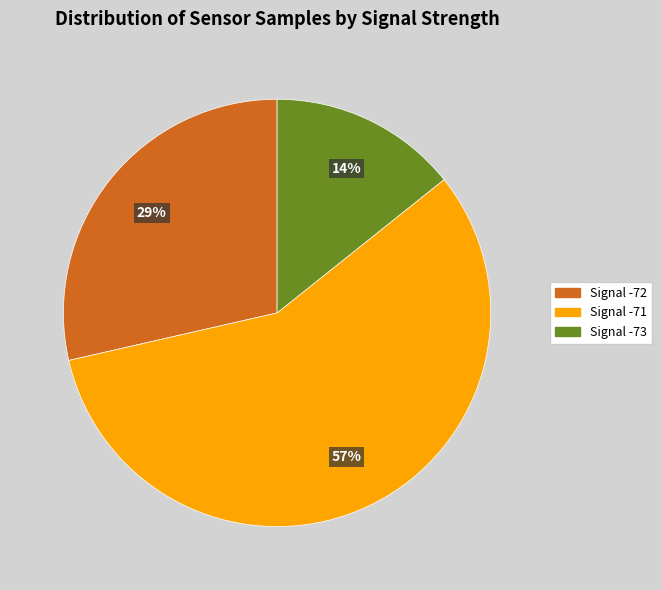

How many slices are in this pie chart?

3